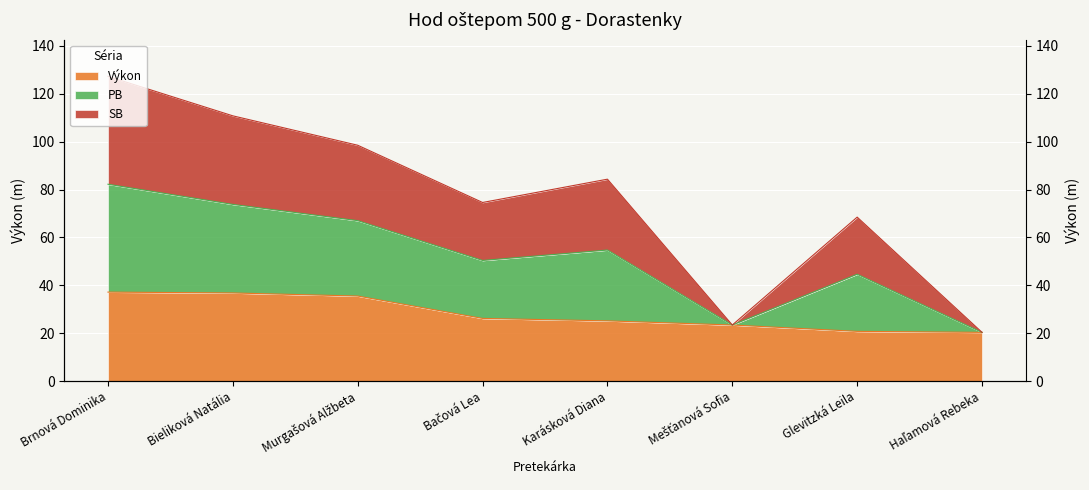

Which series has the largest total across all categories?

PB